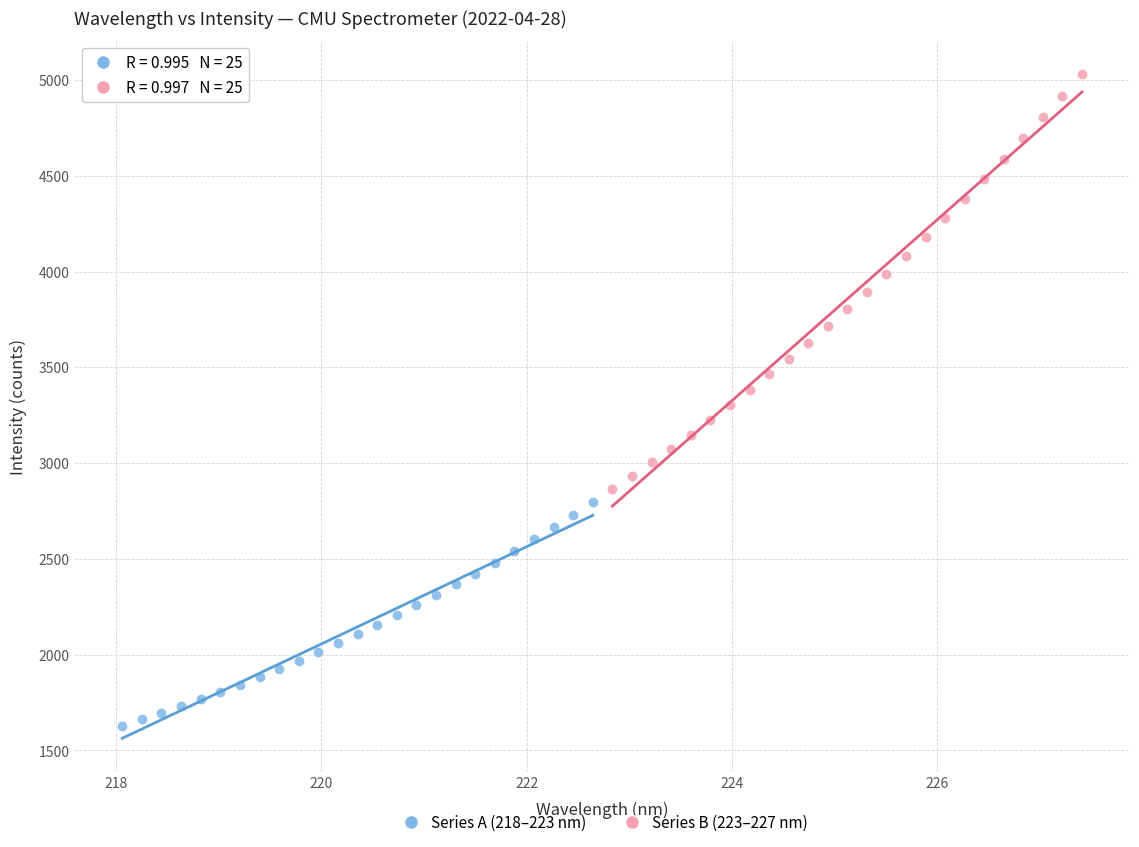

Which series contains the highest Y value?

Series B (223–227 nm)